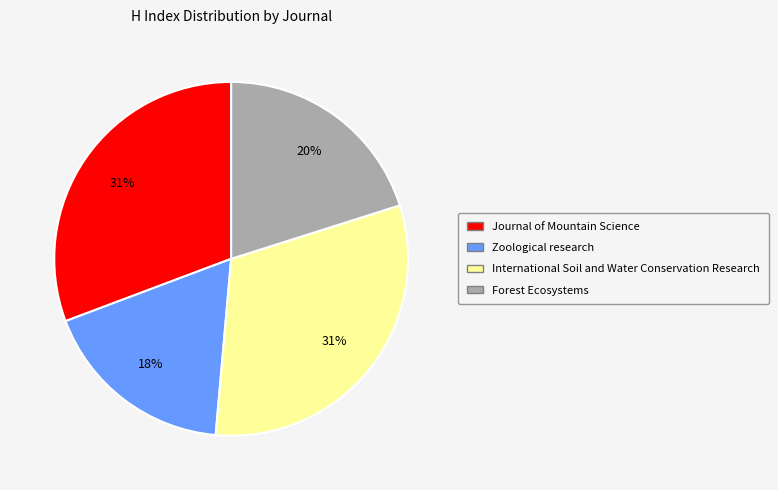

Is it true that Zoological research is 18% of the pie?

True